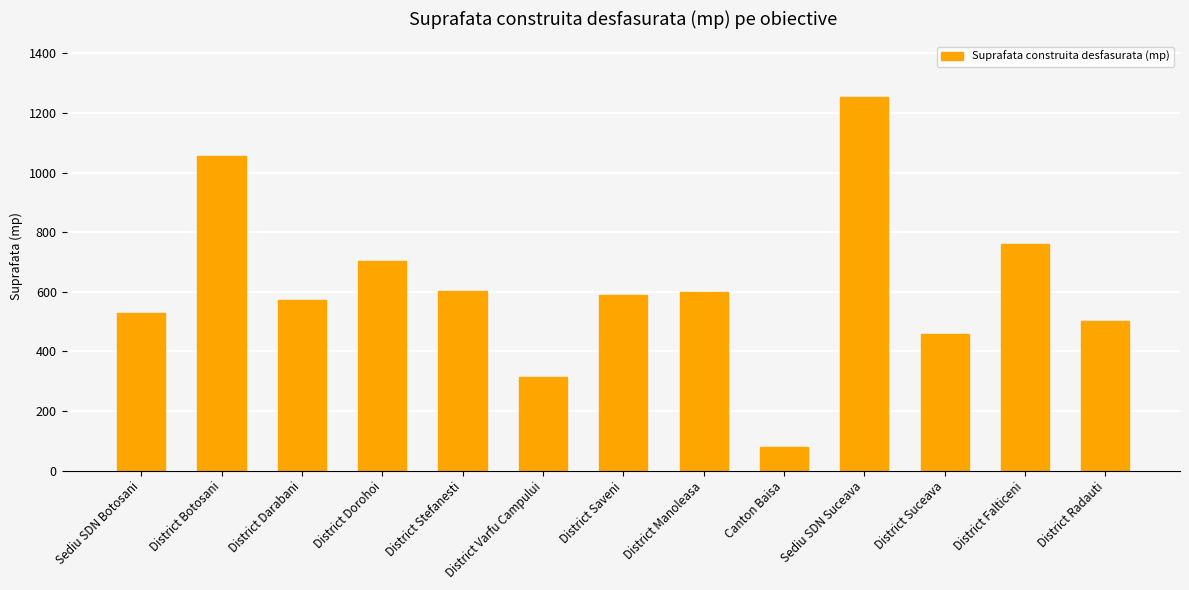

Approximately how many times larger is the value at District Suceava compared to District Dorohoi?

0.7